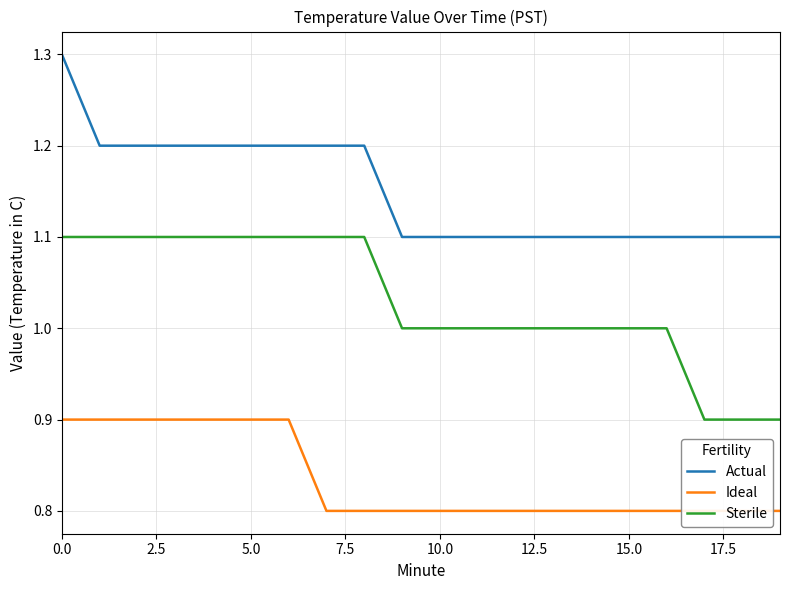

Read the Ideal value at 5.0.

0.9